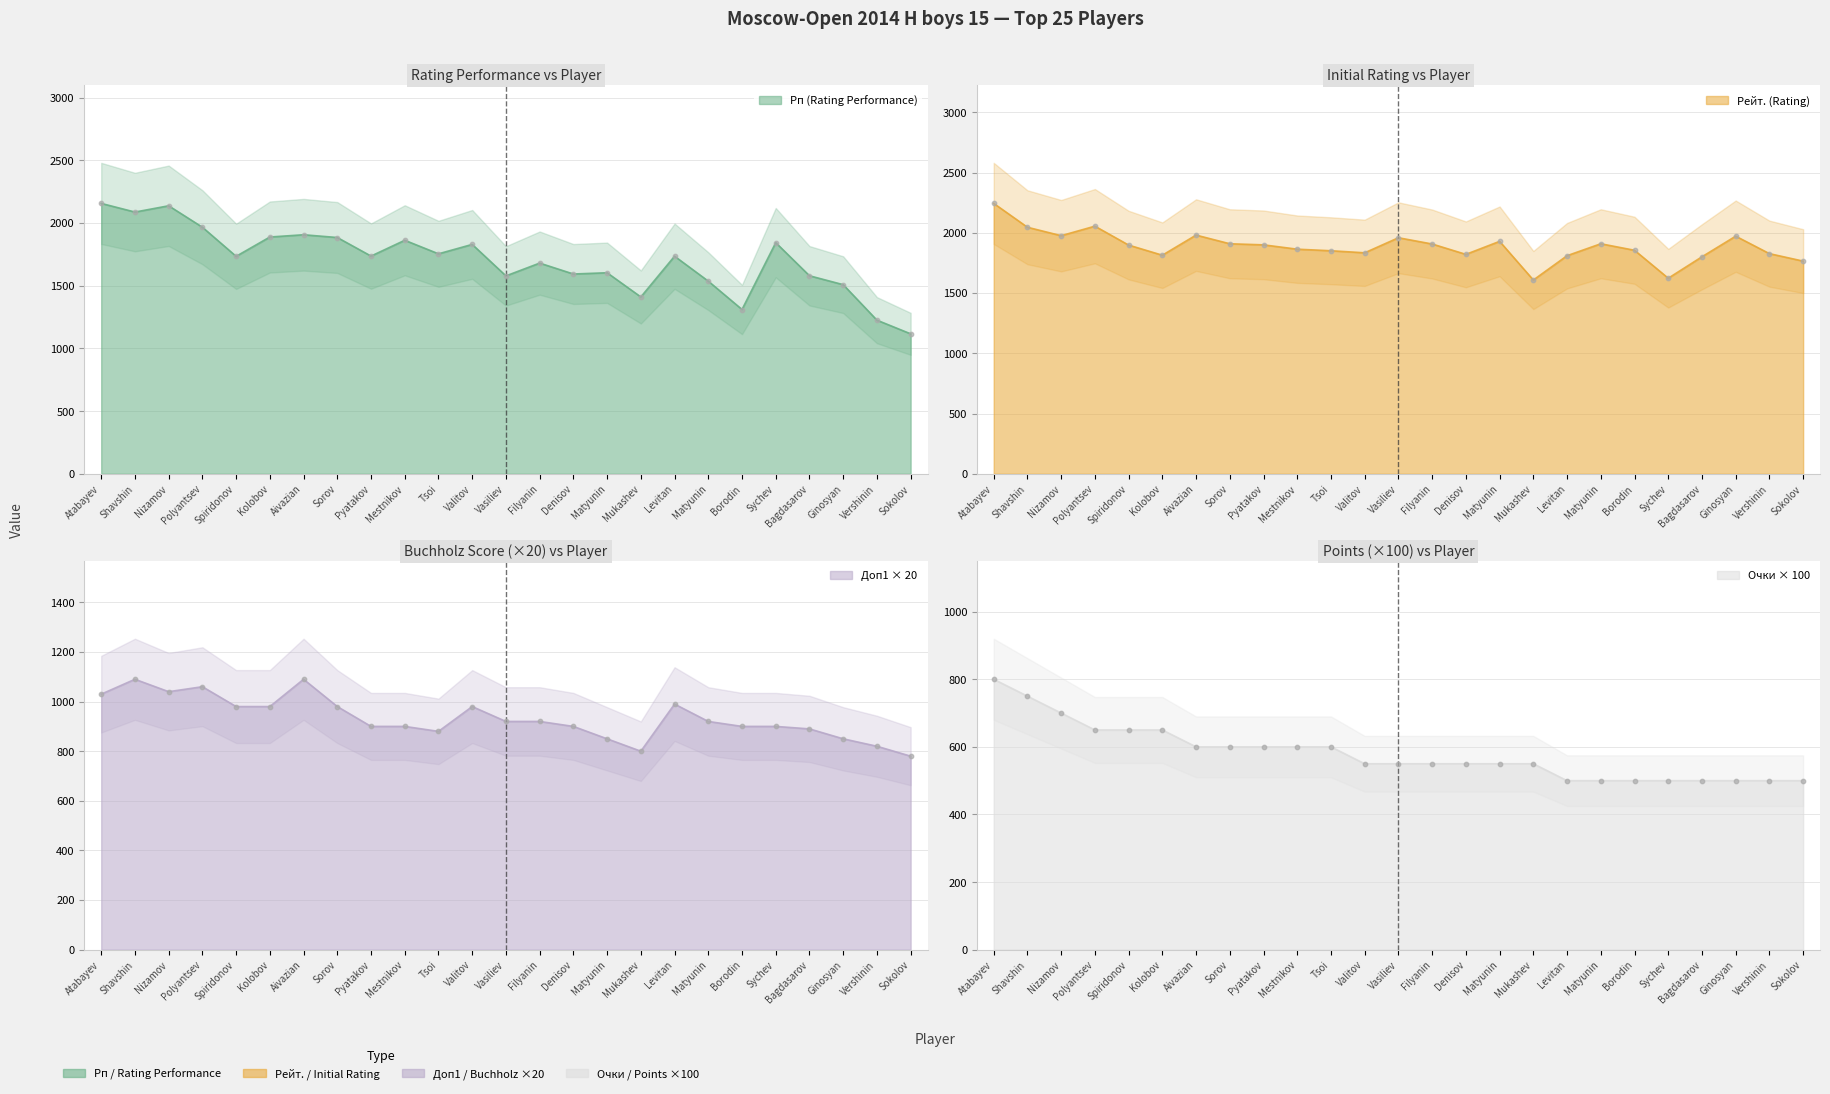

Which series contains the lowest Y value?

Очки (Points)